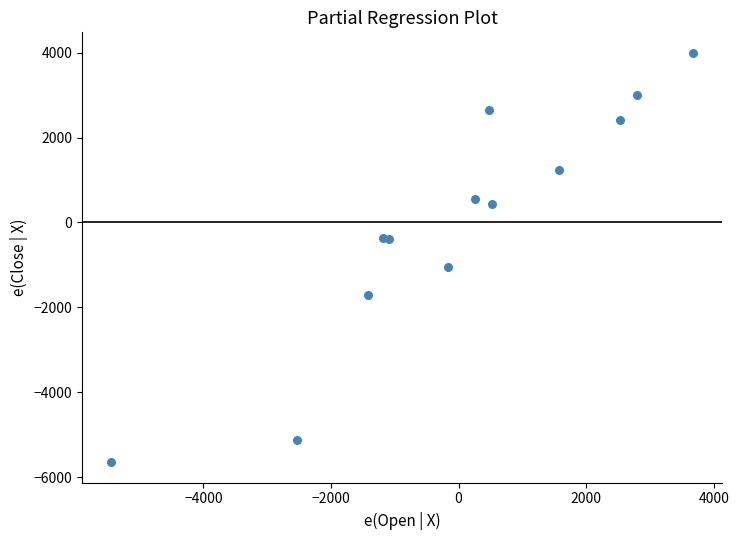

What Y value in the scatter plot is closest to -825?

-1054.6